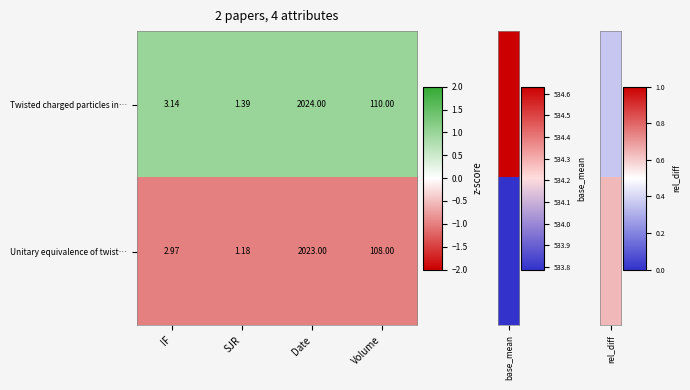

Where does the Unitary equivalence of twist… series first go above 108?

Date